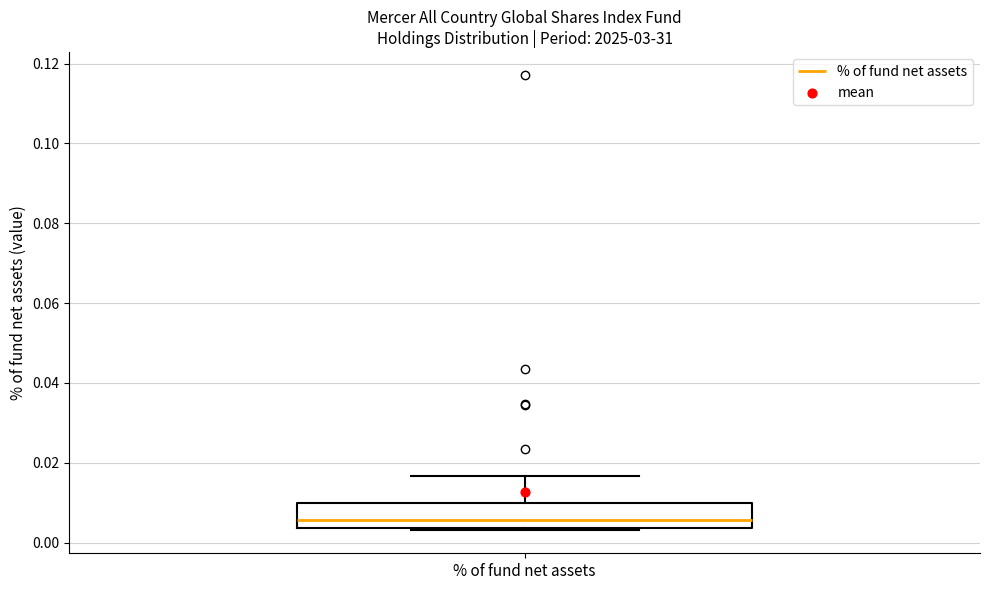

Where is the upper edge of the box for % of fund net assets on the y-axis? The values are not printed on the chart, so give them approximately, as read against the axis.

0.010